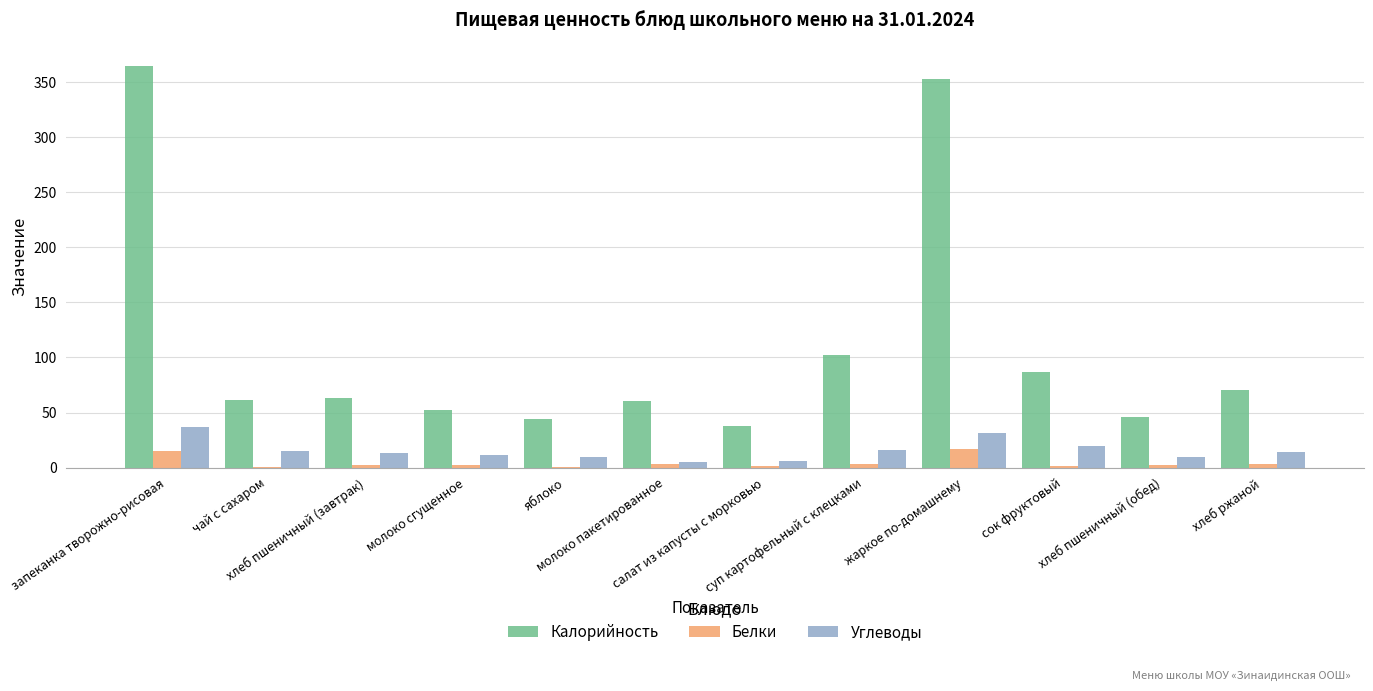

What is the sum of the Углеводы values at салат из капусты с морковью and молоко сгущенное?

17.0